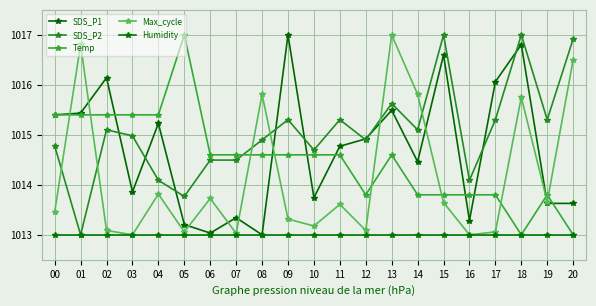

Count the number of data series in this chart.

5